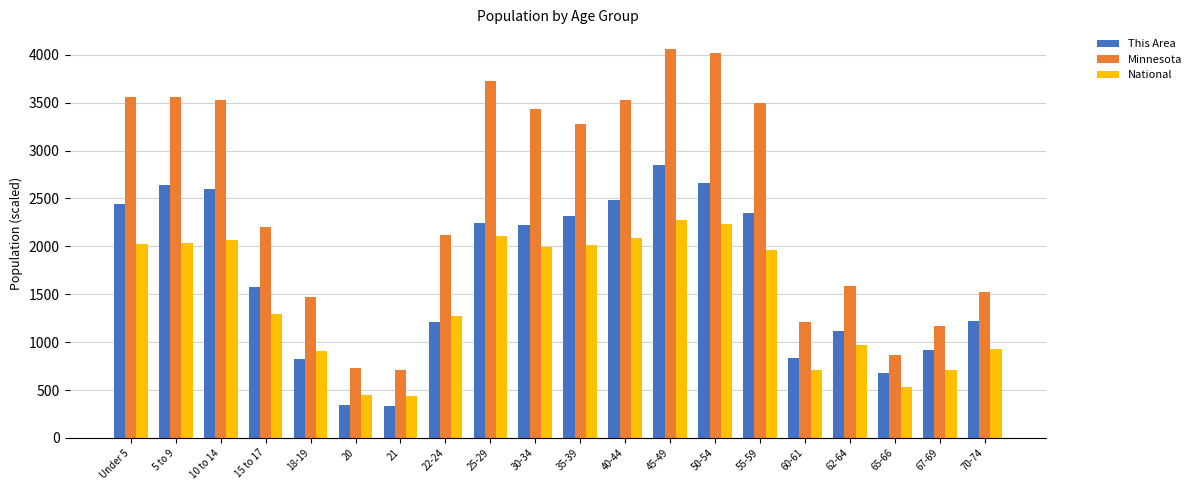

How many values in the Minnesota series exceed 3281?

10